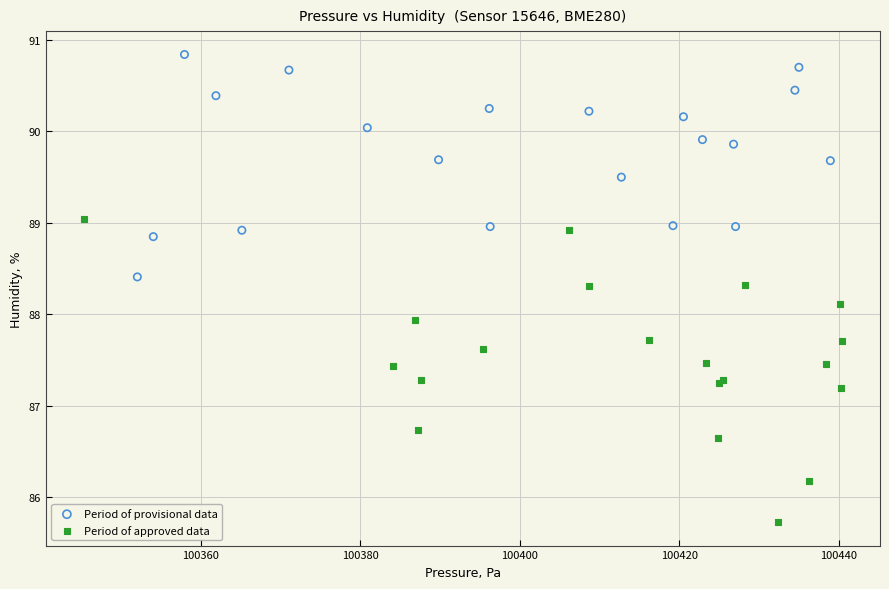

Which series has the widest spread of Y values?

Period of approved data